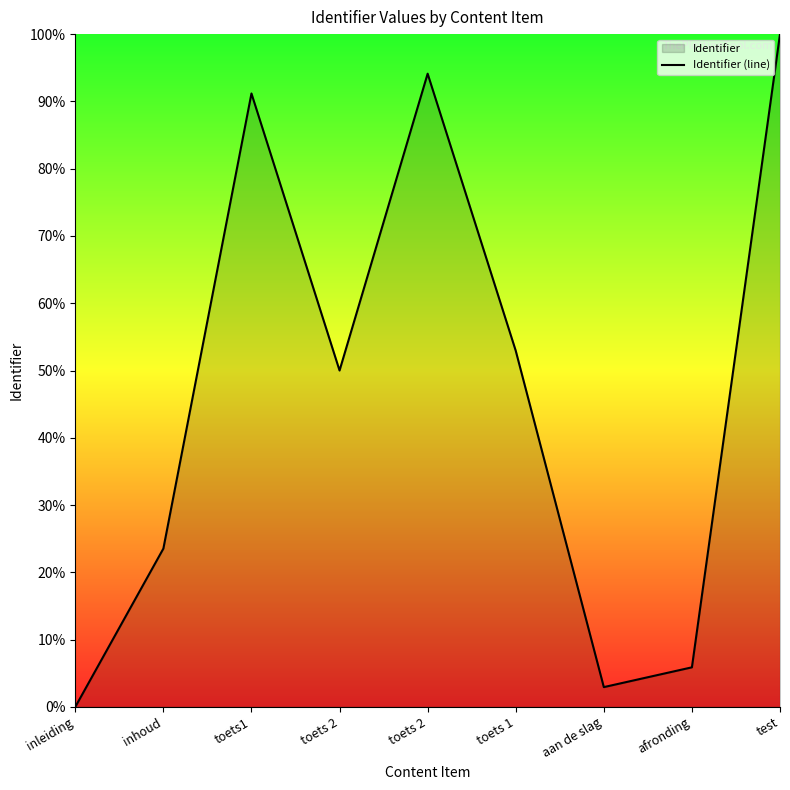

What is the value of the 4th point from the left?

0.5